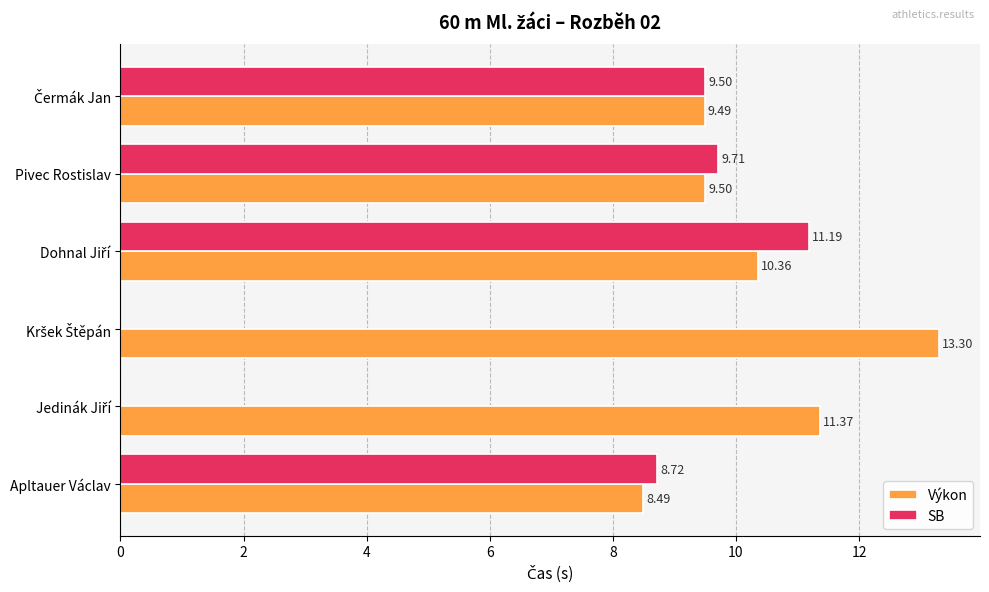

What is the sum of all Výkon values?

62.5